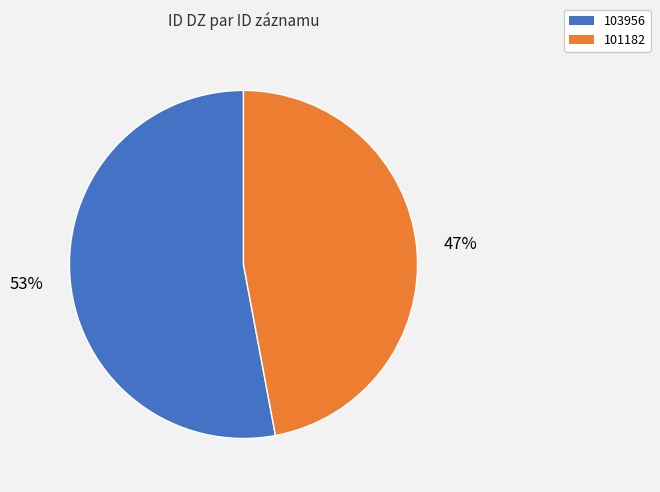

What percentage is the 101182 slice, to the nearest percent?

47%